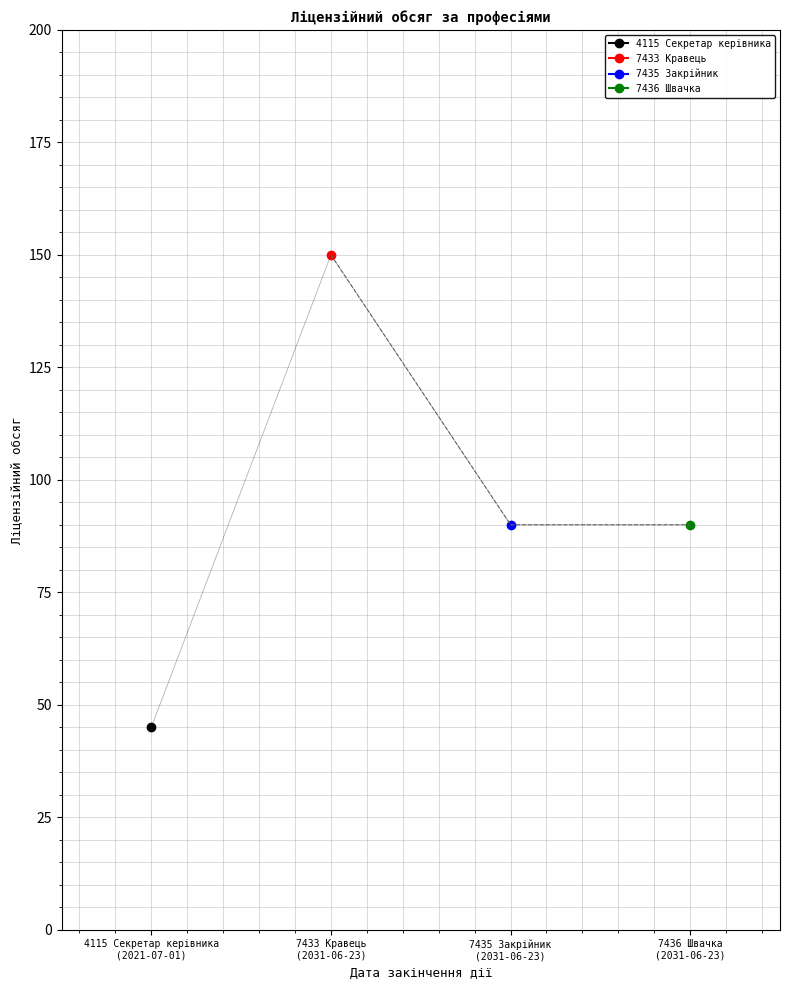

How many interior local peaks (higher than both neighbors) does the data have?

1